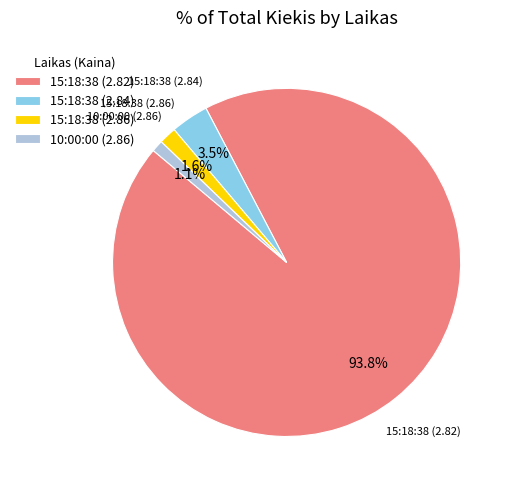

What is the smallest slice in the pie chart?

10:00:00 (2.86)